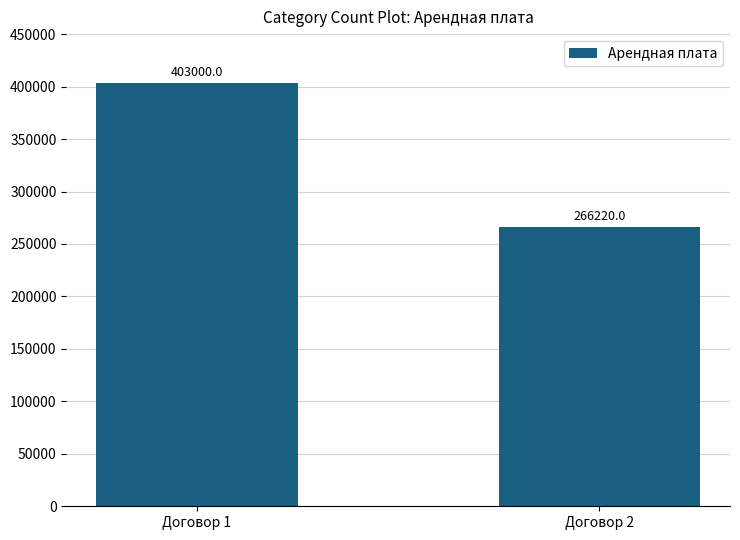

What is the value of the 2nd bar from the left?

266220